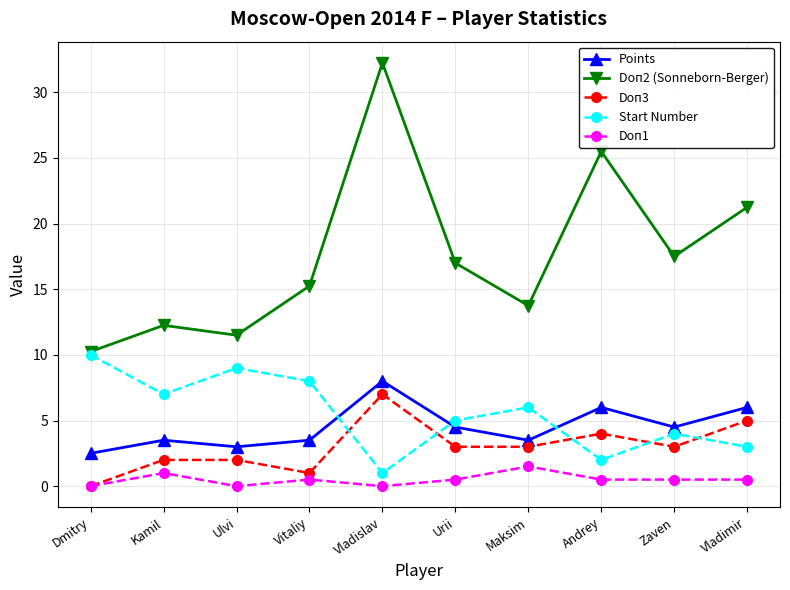

Which series has the largest total across all categories?

Doп2 (Sonneborn-Berger)